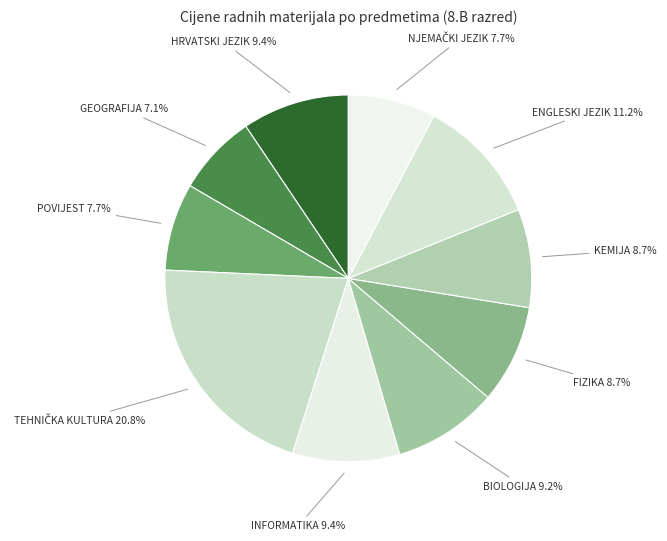

To the nearest percent, what is the average slice percentage?

10%